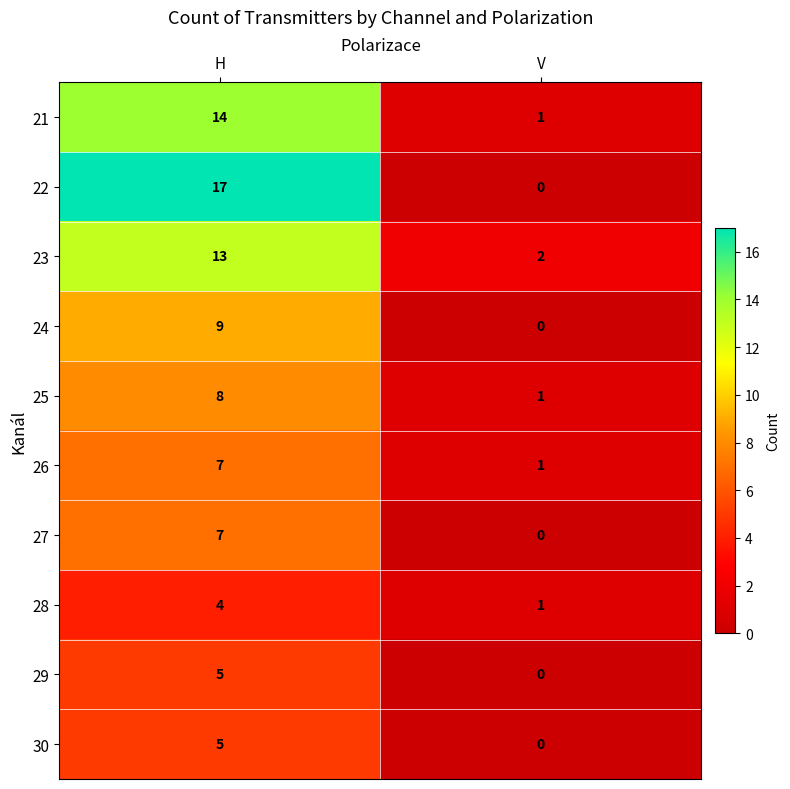

Is it true that 27 equals 11 at H?

False